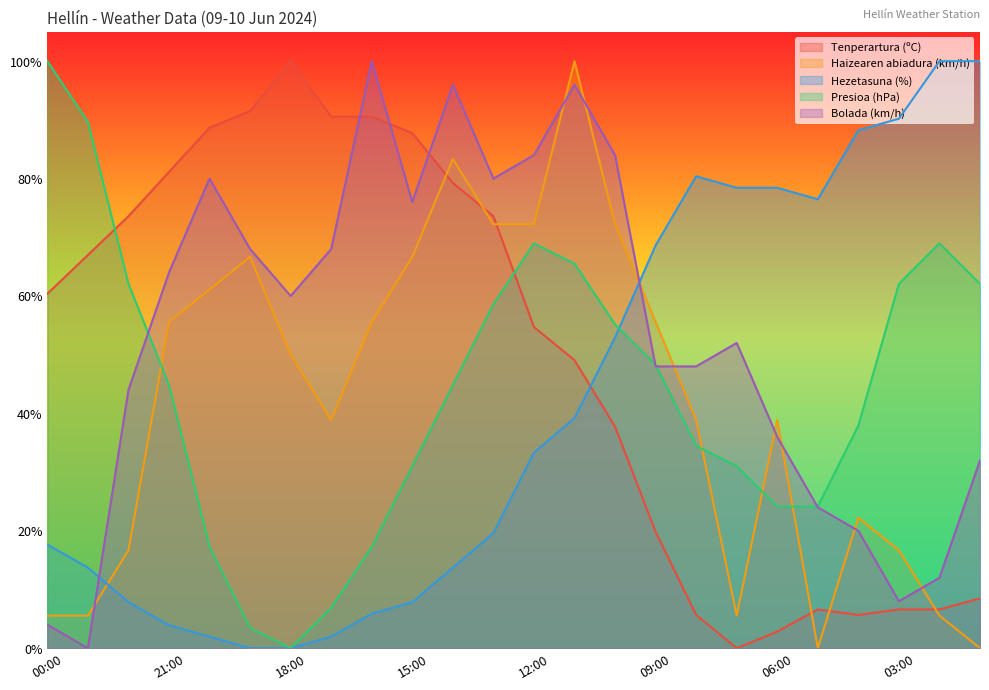

What is the difference between the highest and lowest values at 05:00?

76.5